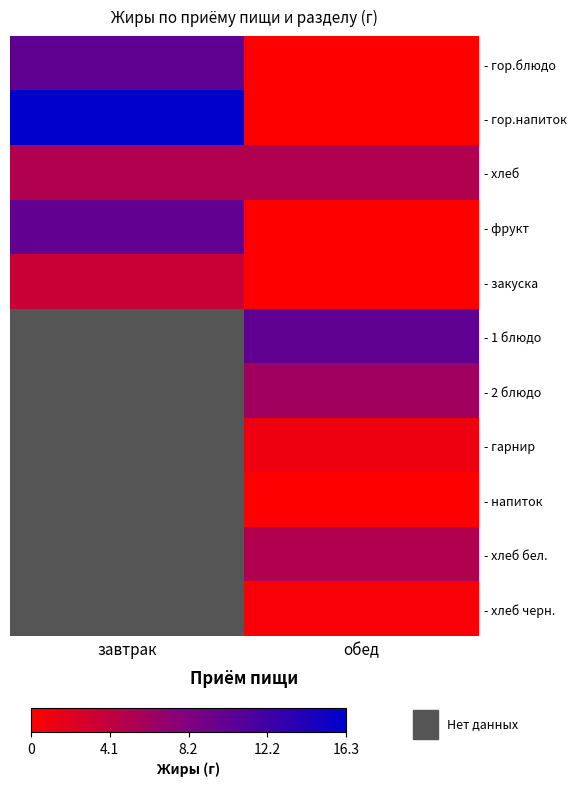

At how many categories does at least one series exceed 14?

1